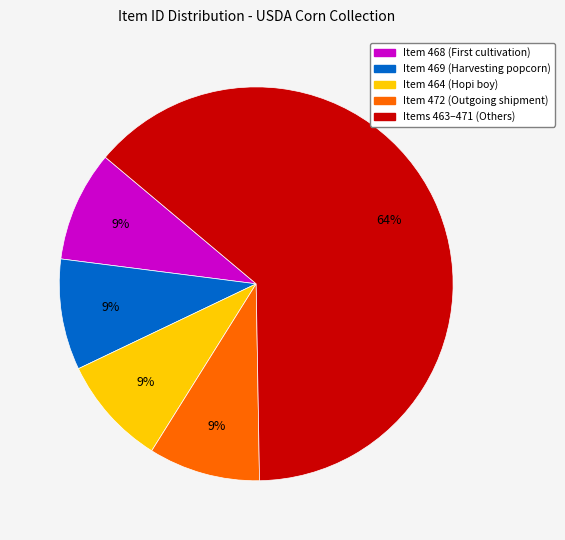

Does any single category account for the majority?

Yes